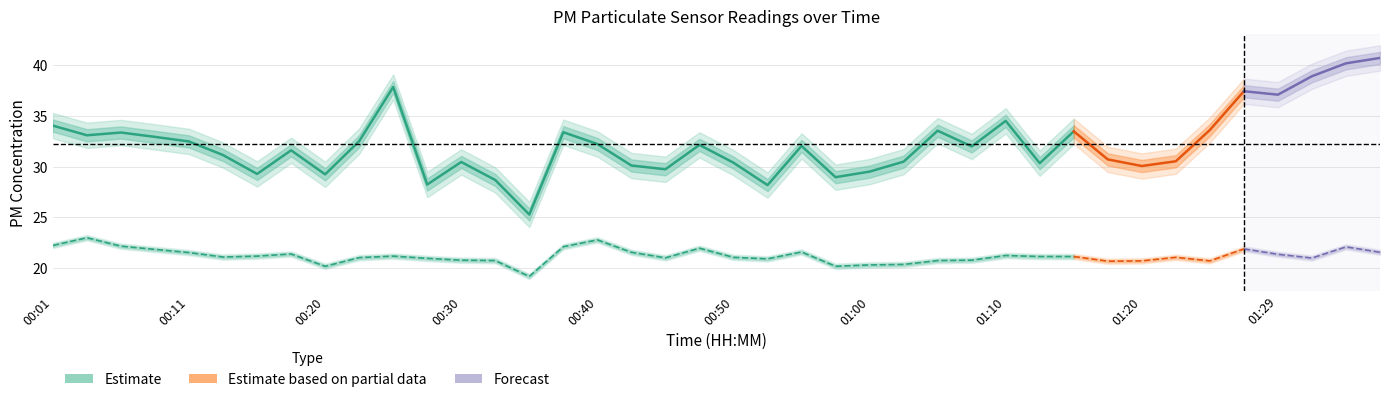

True or false: P2 and P1 intersect in this chart.

False